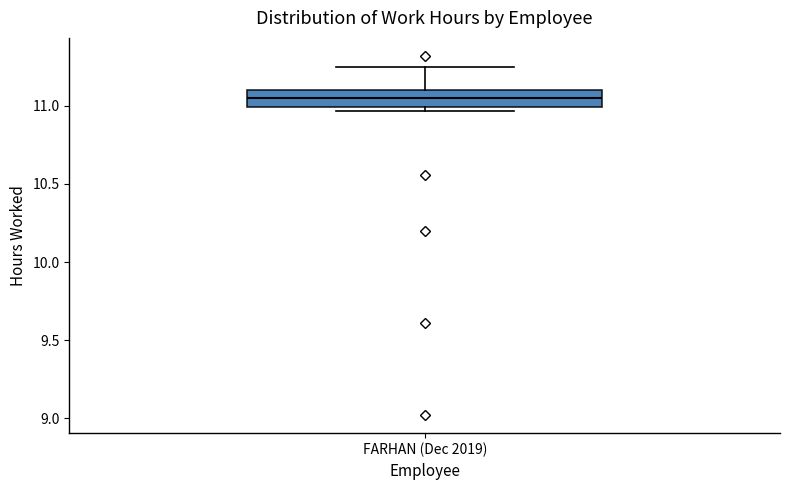

Where does the median line of the box for FARHAN (Dec 2019) sit on the y-axis? The values are not printed on the chart, so give them approximately, as read against the axis.

11.05